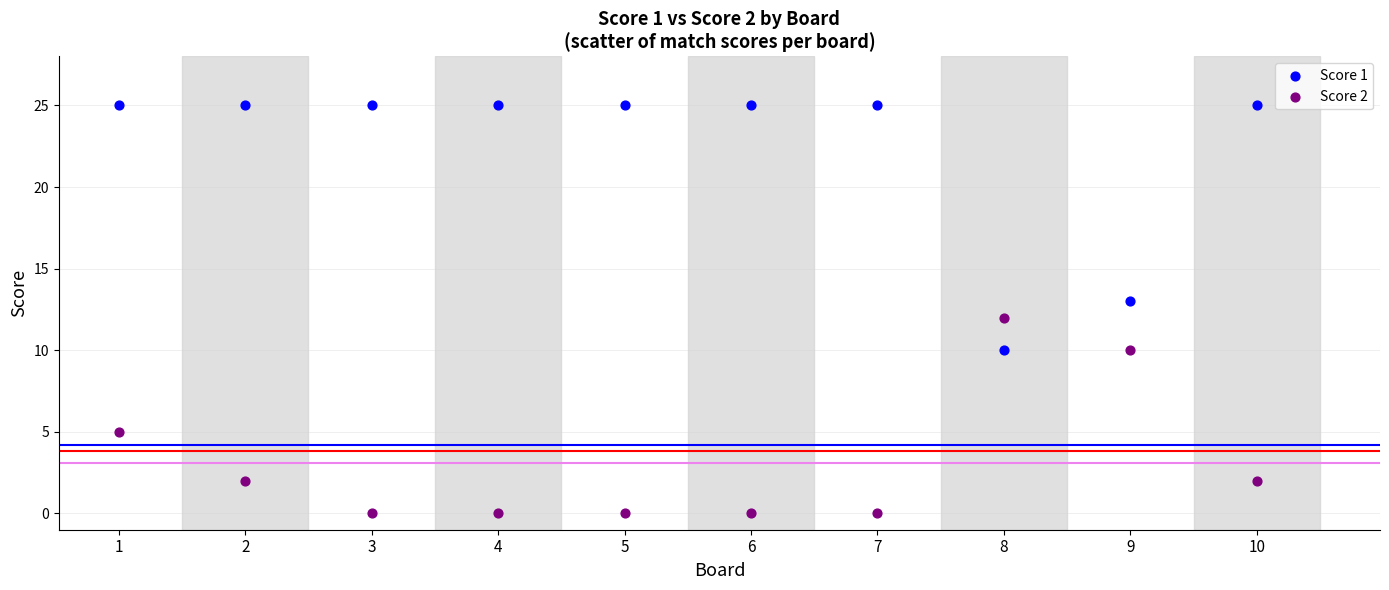

Across all data points, what is the range of Y values (max minus min)?

25